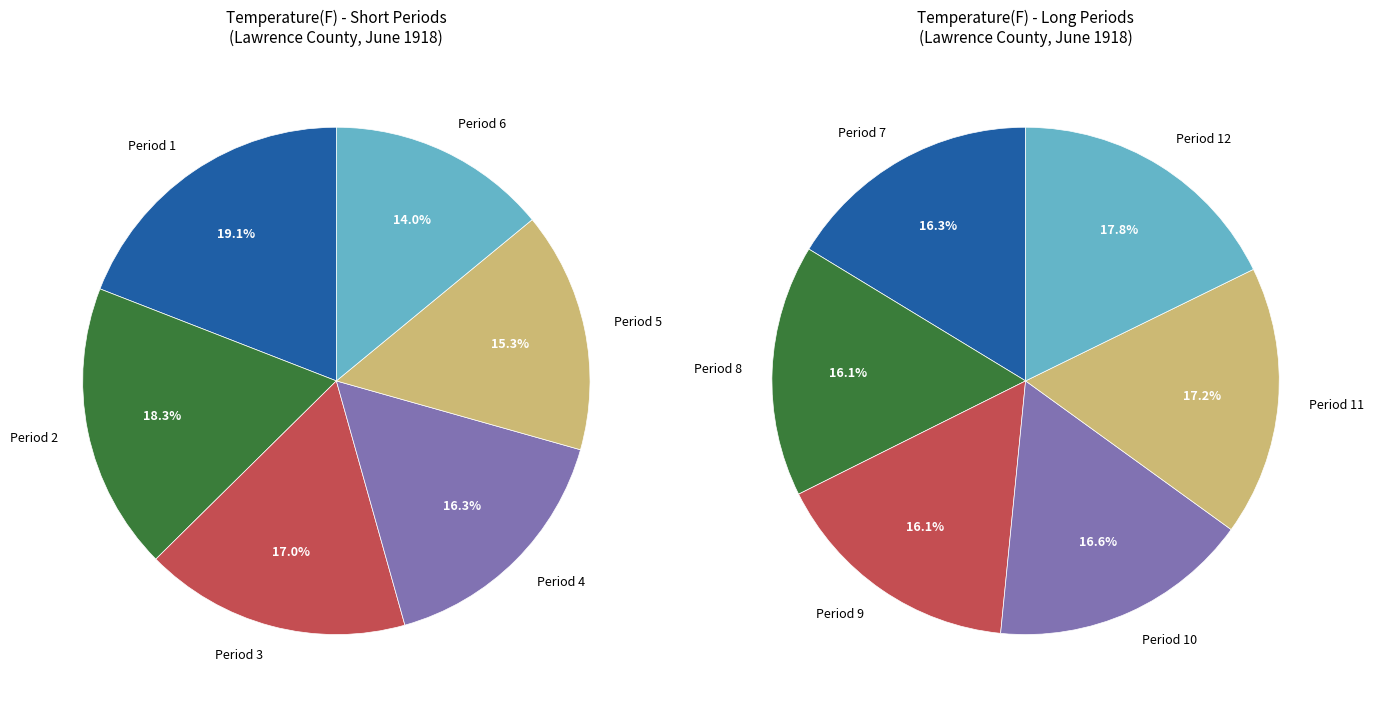

Is Period 11 the majority of the pie?

No